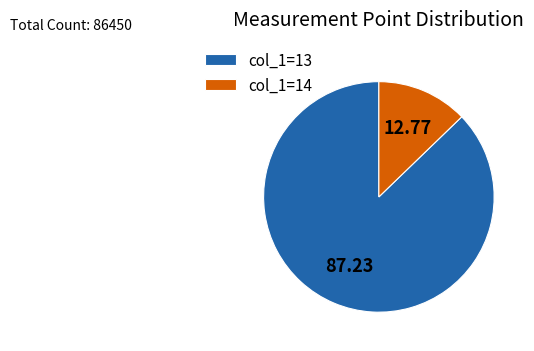

Rank the categories by value from lowest to highest.

col_1=14, col_1=13